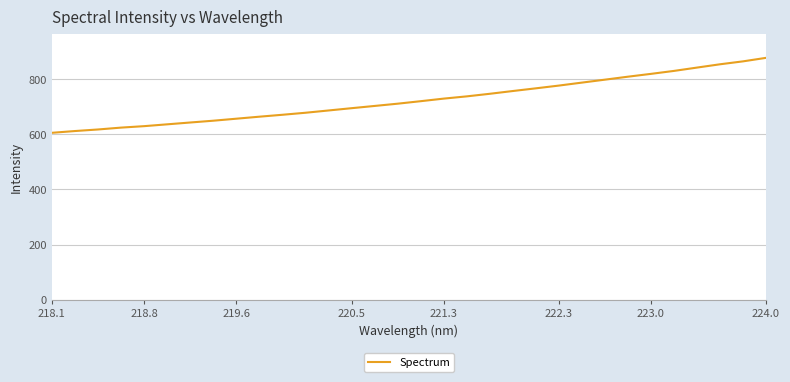

What is the greatest value displayed?

877.9